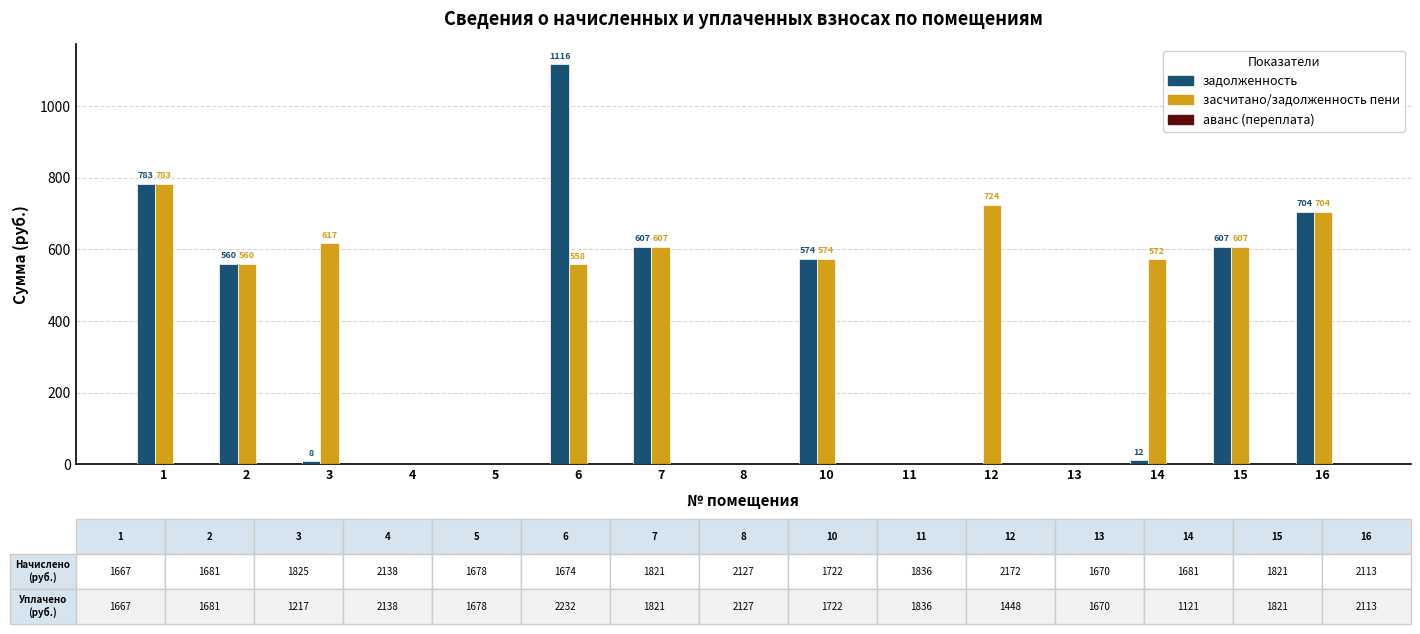

Is it true that задолженность equals 560.4 at 2?

True